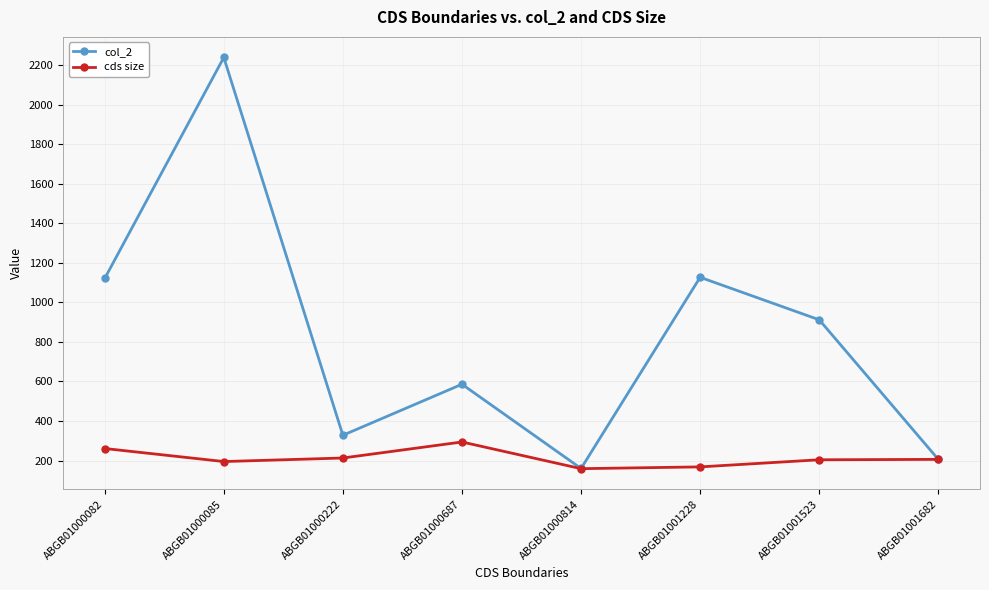

Rank the series by their average value, from highest to lowest.

col_2, cds size